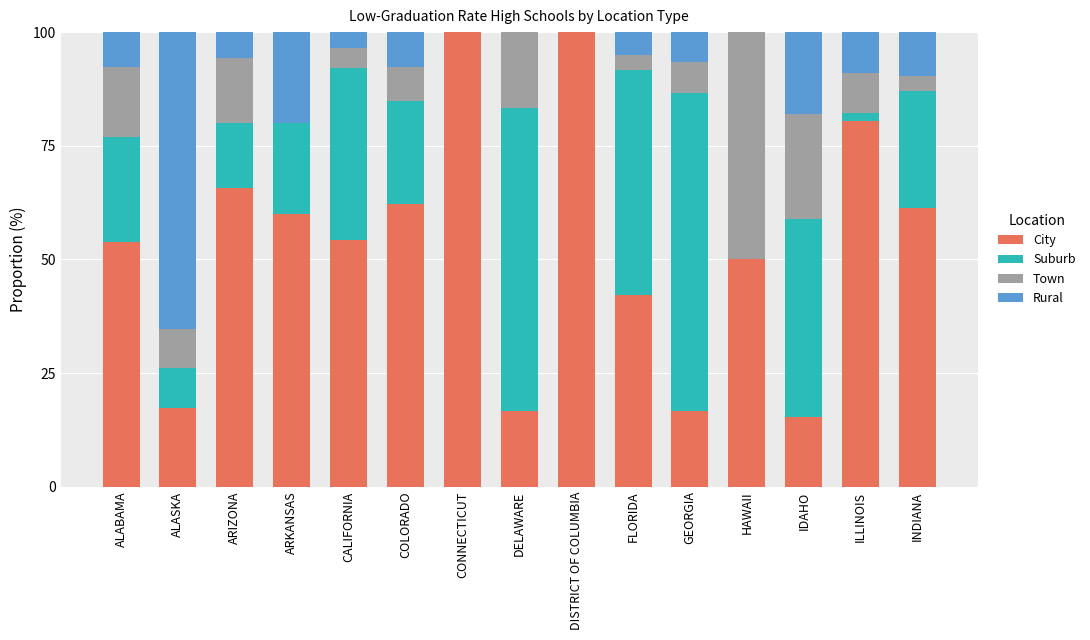

What is the total value across all series at CALIFORNIA?

100.0